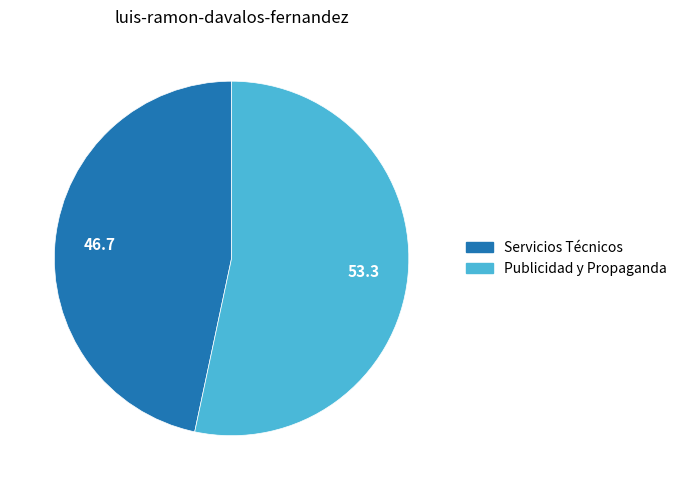

Is it true that Publicidad y Propaganda is 53% of the pie?

True